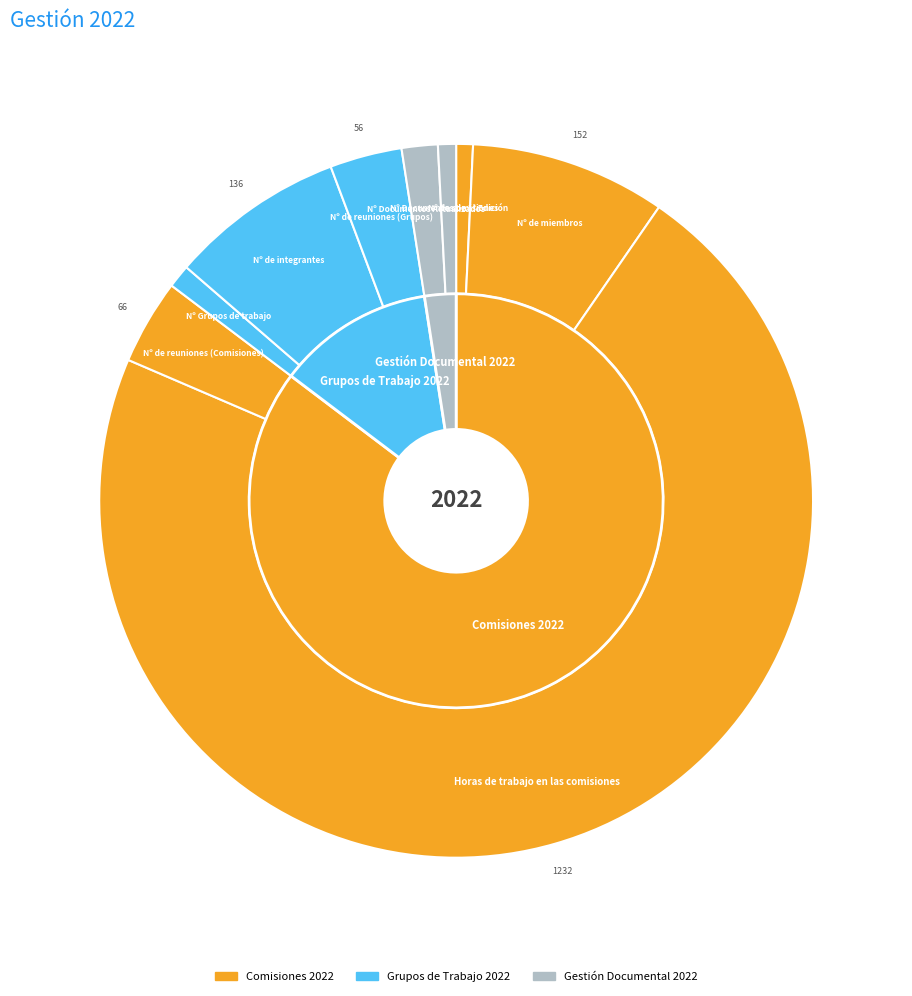

Rank the categories by value from lowest to highest.

Nº de comisiones, Nº Documentos de 1ª Edición, Nº Grupos de trabajo, Nº Documentos Actualizados, Nº de reuniones (Grupos), Nº de reuniones (Comisiones), Nº de integrantes, Nº de miembros, Horas de trabajo en las comisiones